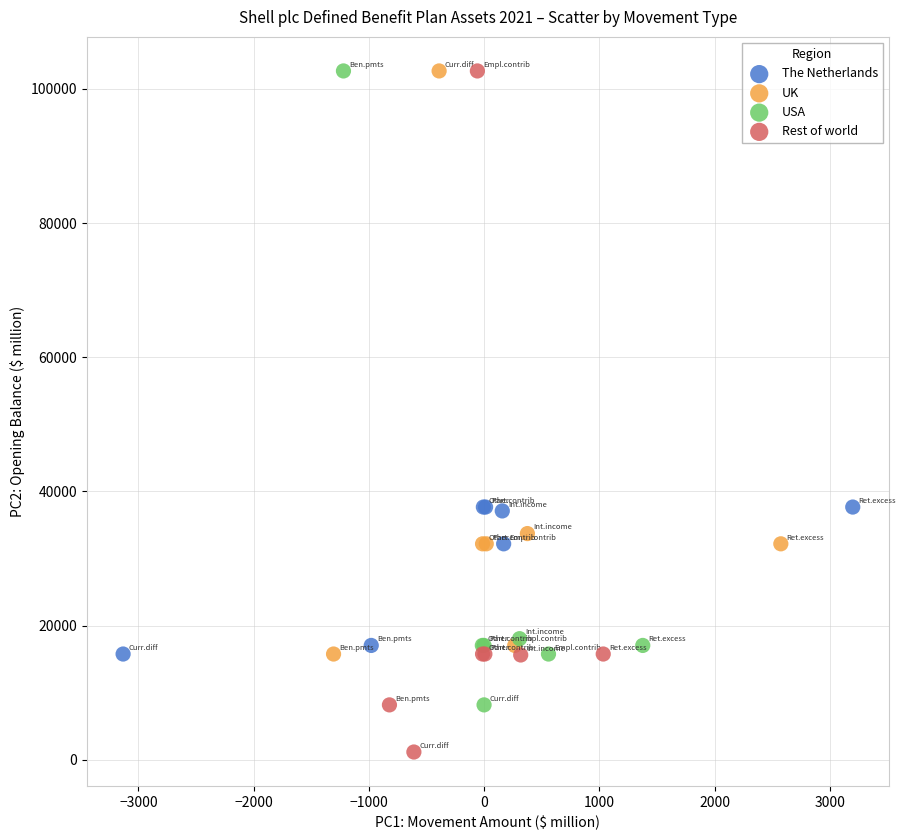

Which series has the widest spread of Y values?

Rest of world